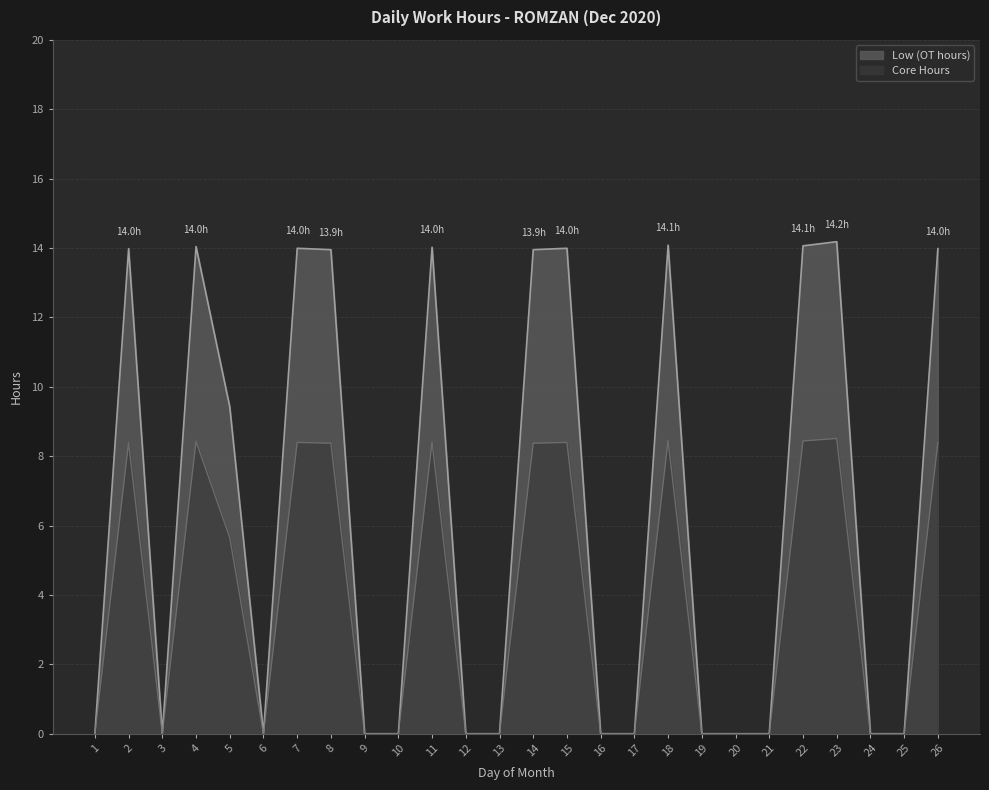

Approximately how many times larger is the value at 5 compared to 11?

0.7